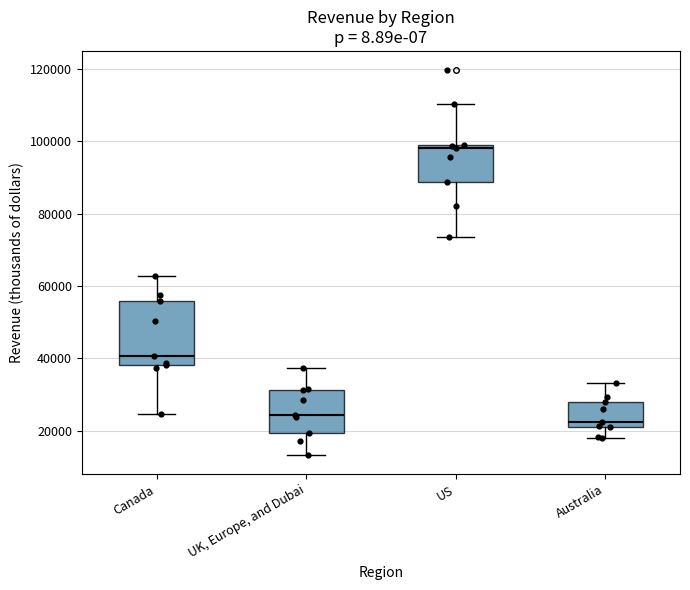

Reading left to right, transcribe this box plot: for each box, give where its median line is, the range the box spans, and where its two whiskers end, as read against the y-axis. The values are not printed on the chart, so give them approximately, as read against the axis.

Canada: median 40000, box 38000 to 56000, whiskers 24000 to 62000
UK, Europe, and Dubai: median 24000, box 20000 to 32000, whiskers 14000 to 38000
US: median 98000, box 88000 to 100000, whiskers 74000 to 110000
Australia: median 22000 (just above the box's lower edge), box 22000 to 28000, whiskers 18000 to 34000